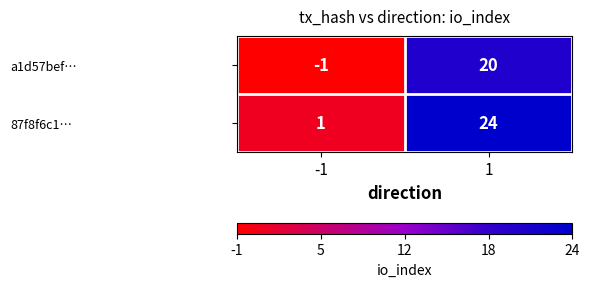

What is the sum of the 87f8f6c1… values at 1 and -1?

25